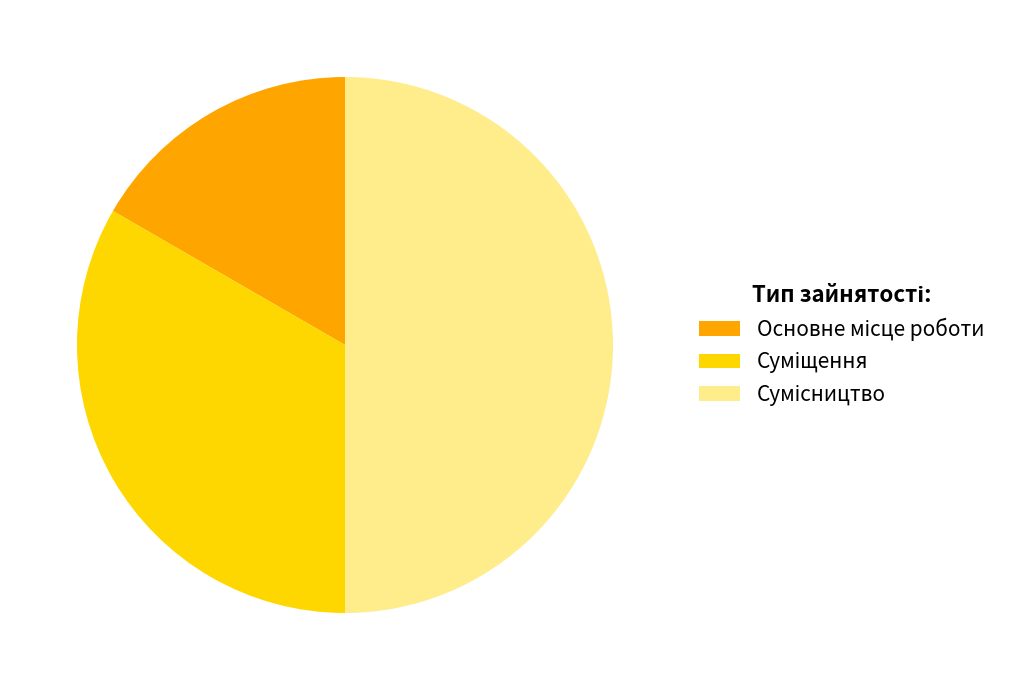

To the nearest percent, what is the difference between the largest and smallest slice percentages?

33%